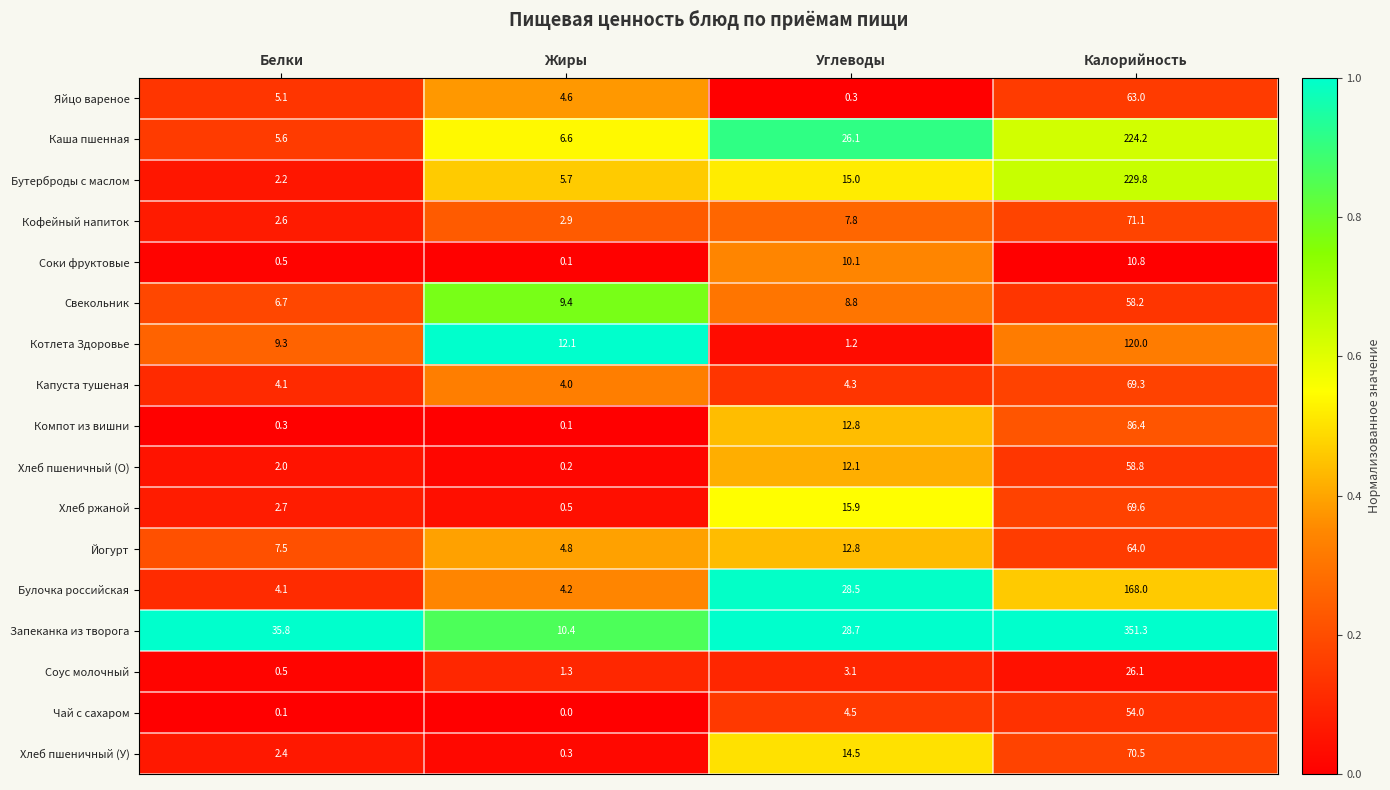

Is the value of Хлеб пшеничный (У) at Жиры greater than the value of Котлета Здоровье at Белки?

No